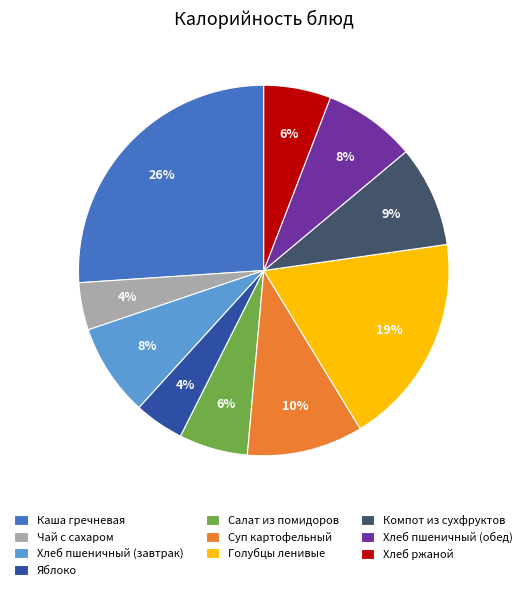

Is Хлеб пшеничный (обед) the majority of the pie?

No